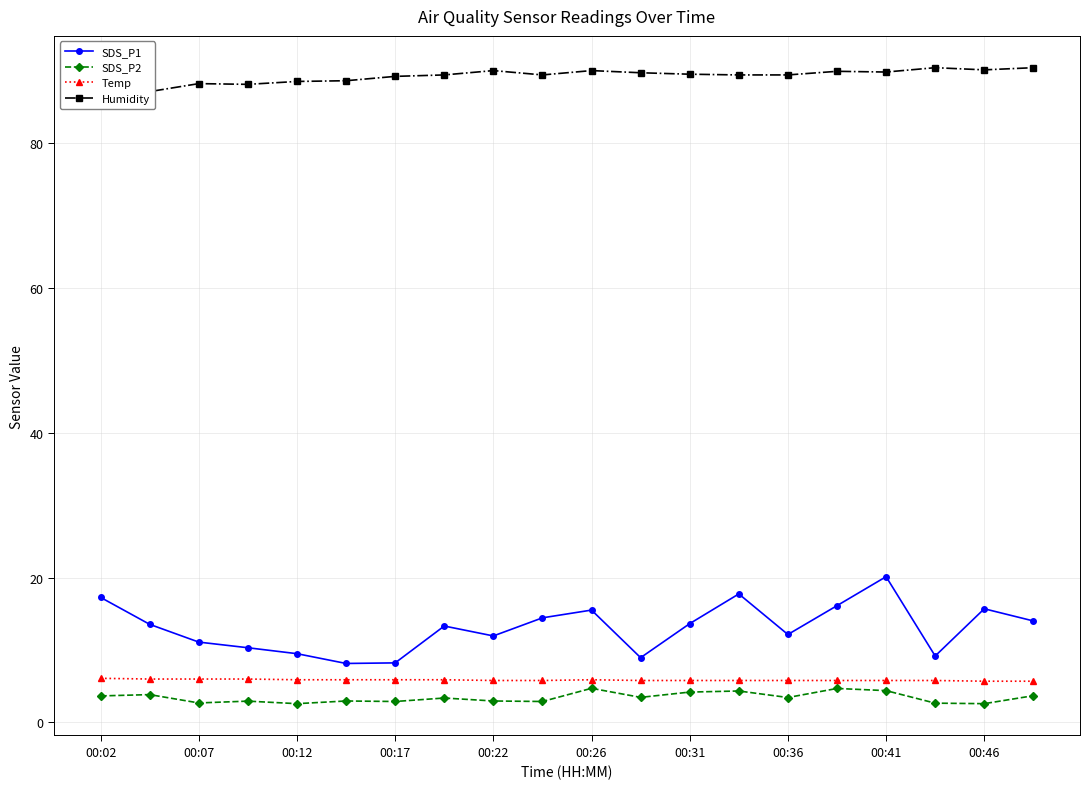

True or false: Temp and SDS_P1 cross at least once.

False